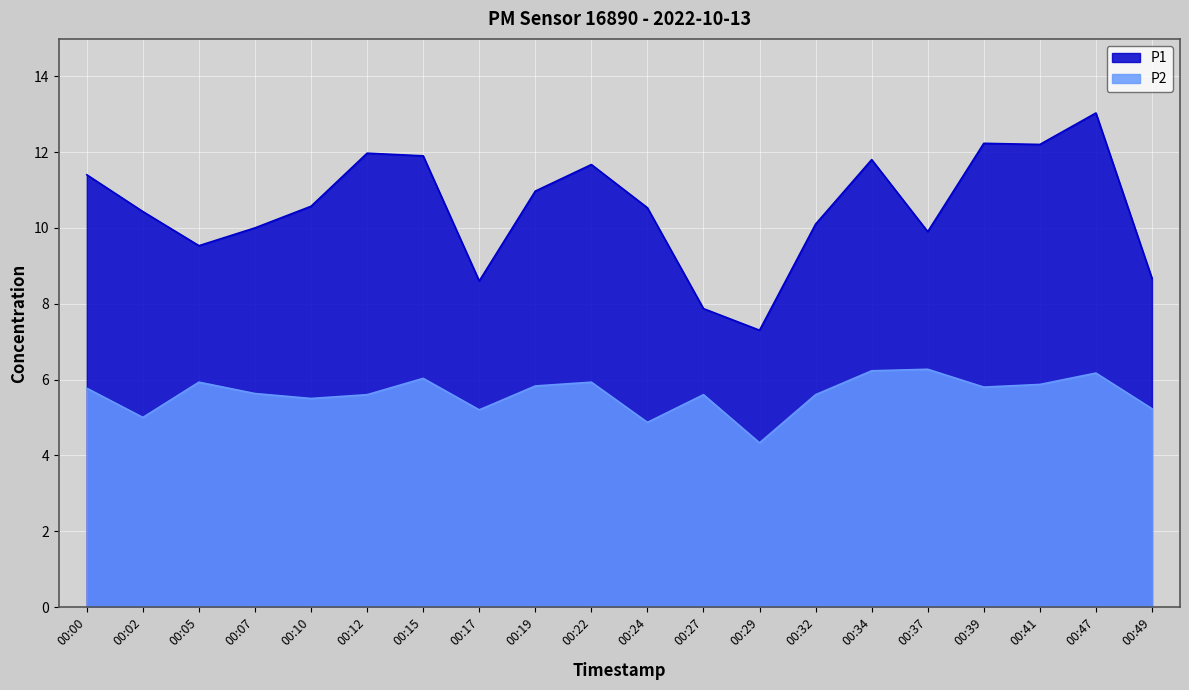

List the labels in order of P2 value, smallest first.

00:29, 00:24, 00:02, 00:17, 00:49, 00:10, 00:12, 00:27, 00:32, 00:07, 00:00, 00:39, 00:19, 00:41, 00:05, 00:22, 00:15, 00:47, 00:34, 00:37